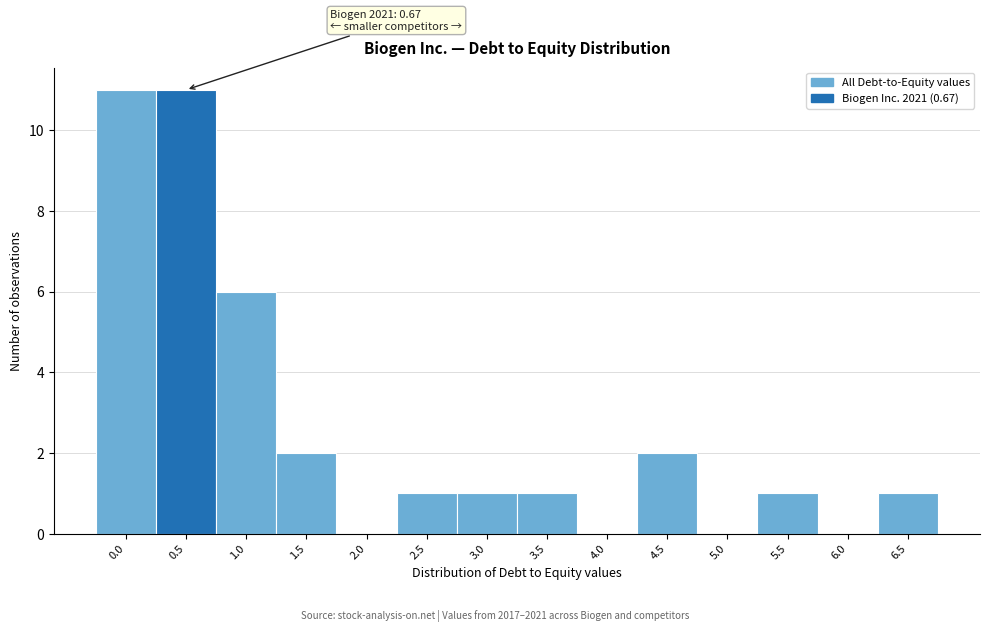

Reading right to left, transcribe all the data shown in this chart.

6.5=1	6.0=0	5.5=1	5.0=0	4.5=2	4.0=0	3.5=1	3.0=1	2.5=1	2.0=0	1.5=2	1.0=6	0.5=11	0.0=11